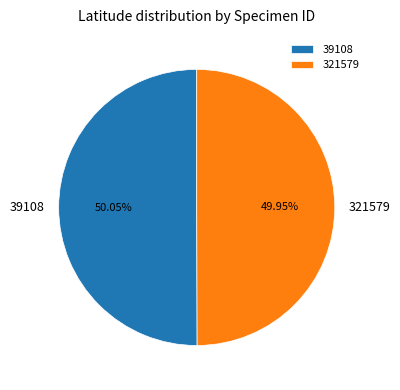

Do 39108 and 321579 together represent more than half of the pie?

Yes